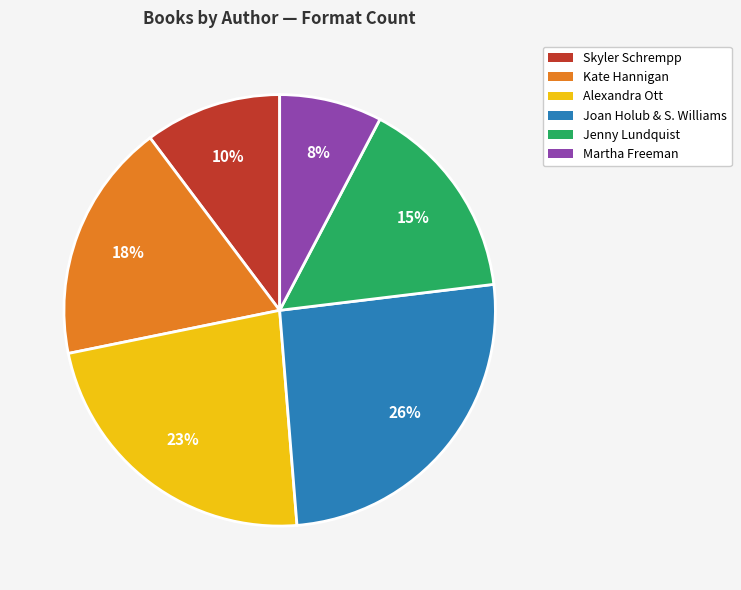

To the nearest percent, what is the average slice percentage?

17%